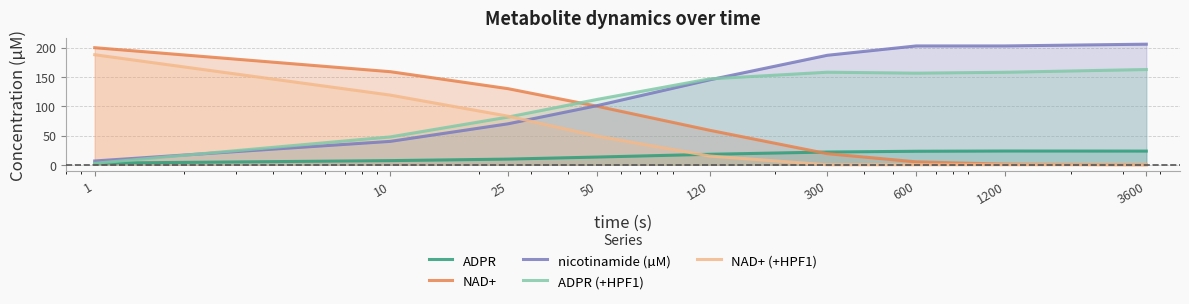

Does the chart have visible grid lines?

Yes